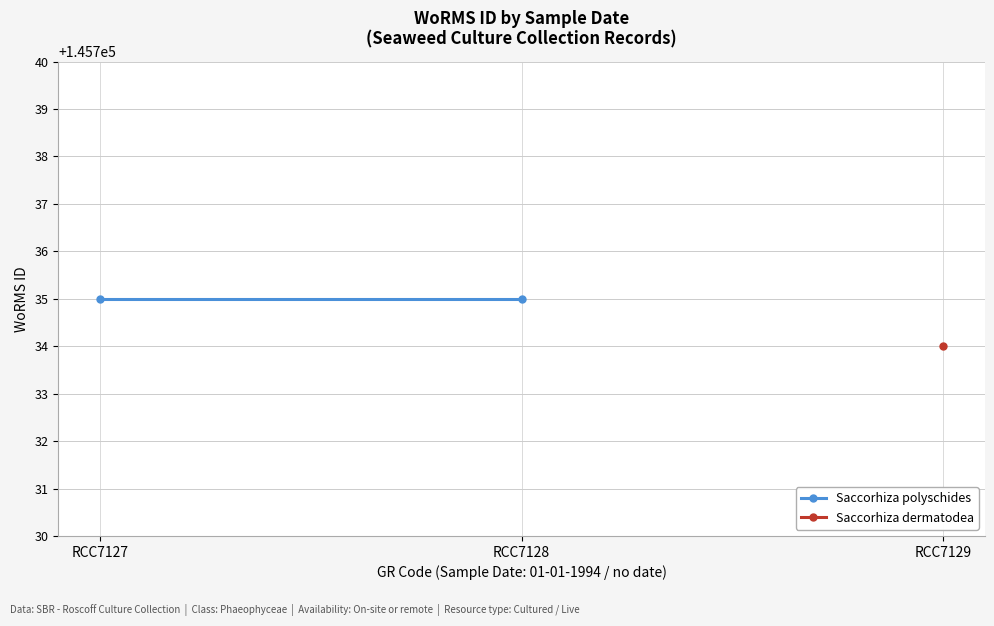

The value of WoRMS ID (Saccorhiza polyschides) at 1994-01-01 is 145735. True or false?

True